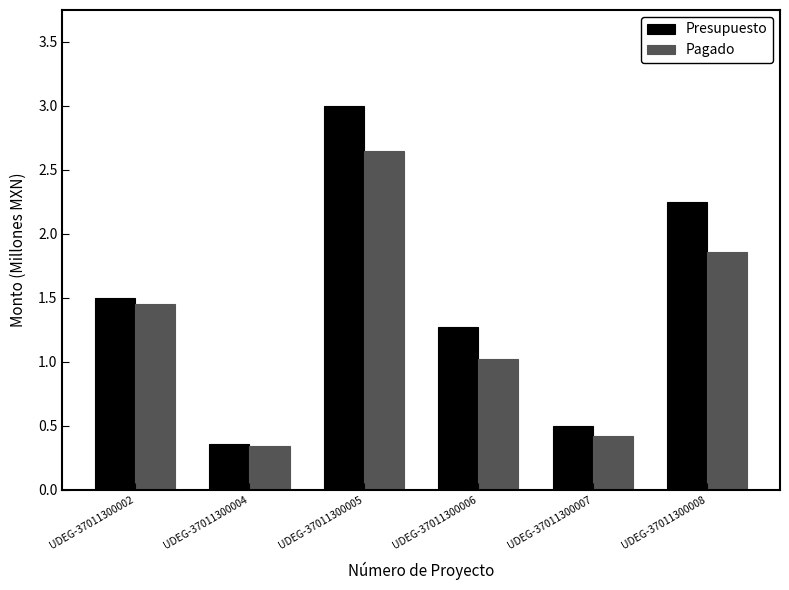

Is it true that Pagado equals 0.4 at UDEG-37011300007?

True